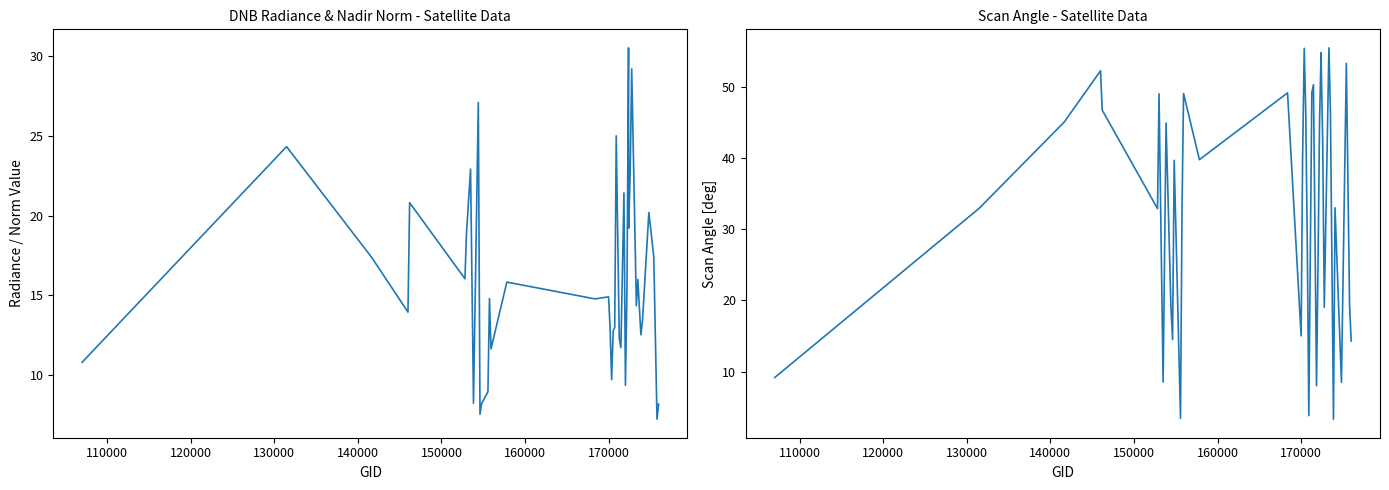

How many data points does each series have?

40